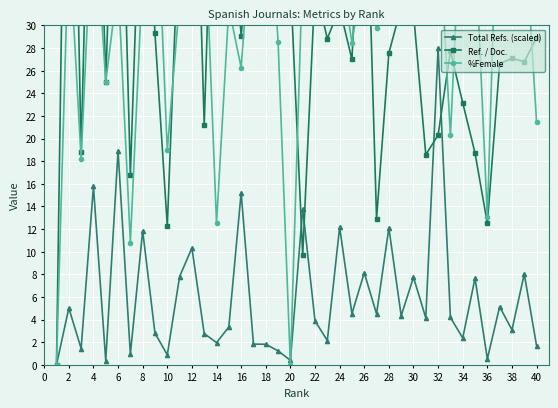

What is the highest value of the Total Refs. (scaled) series?

28.0